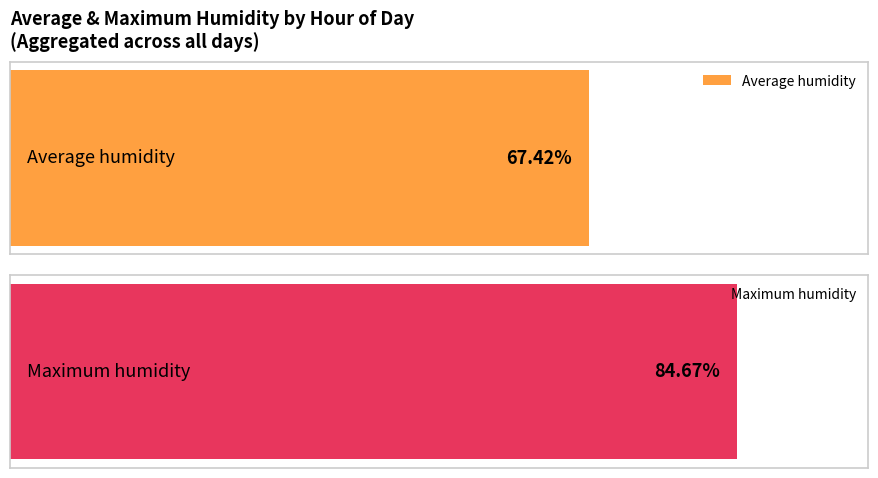

Rank the series by their average value, from highest to lowest.

Maximum humidity, Average humidity